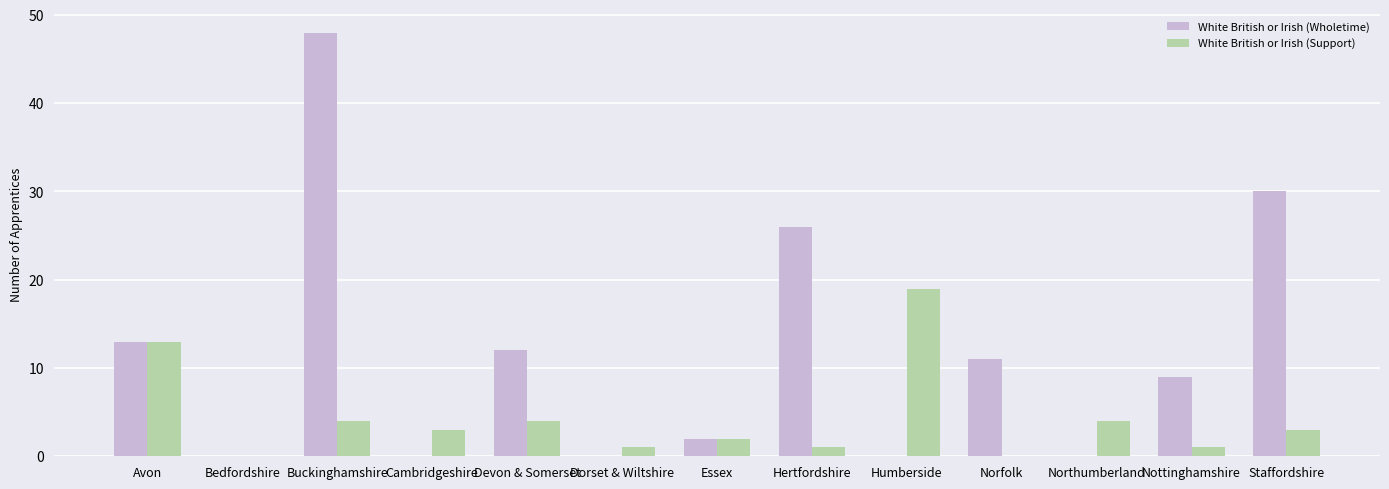

How many groups of bars are there?

13